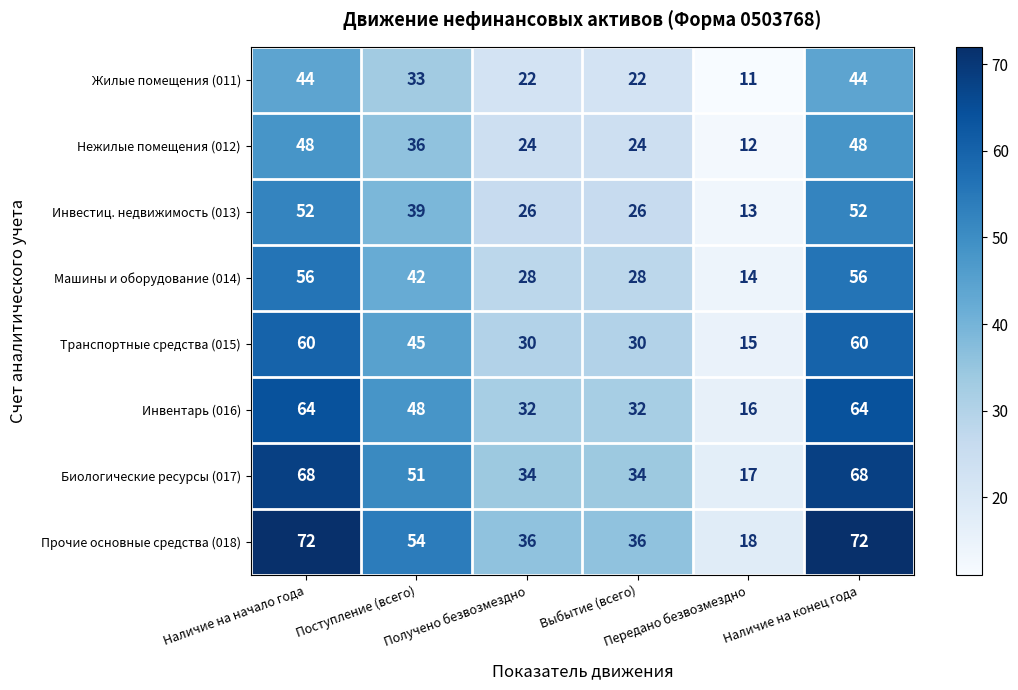

What is the total value across all series at Наличие на конец года?

464